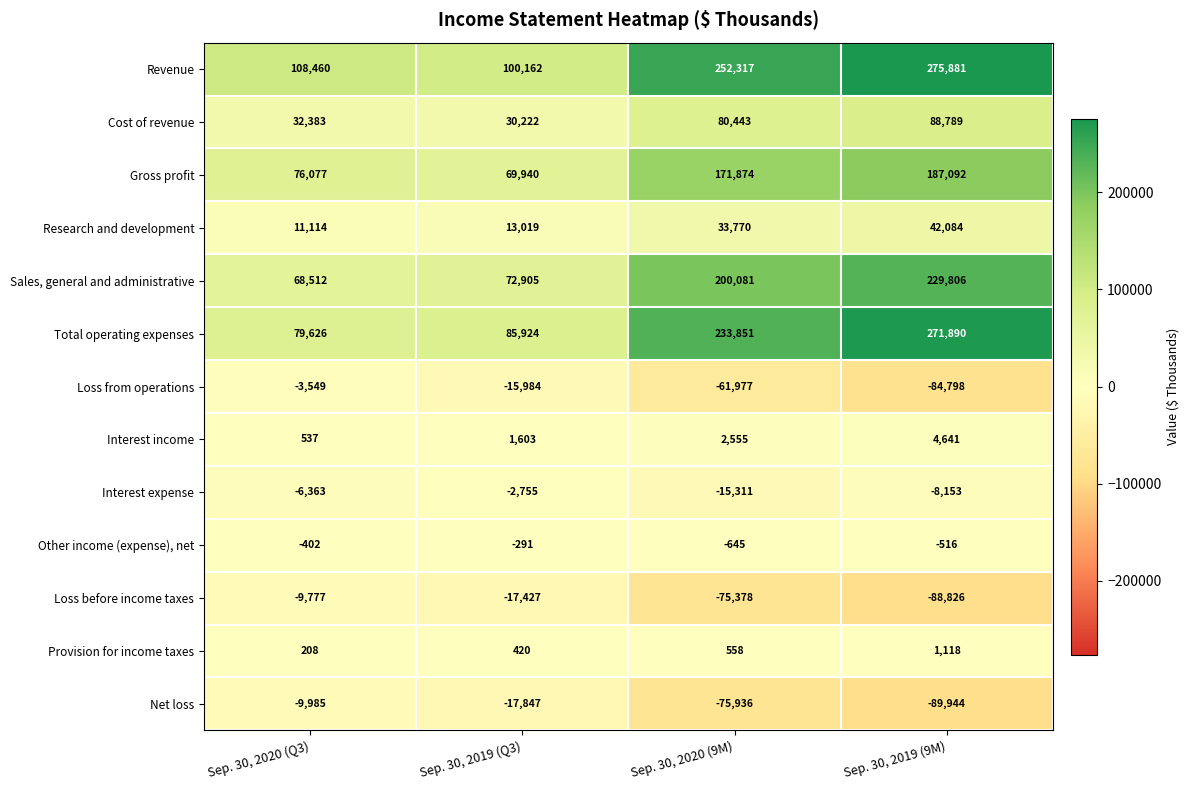

Which series has the widest spread of values?

Total operating expenses